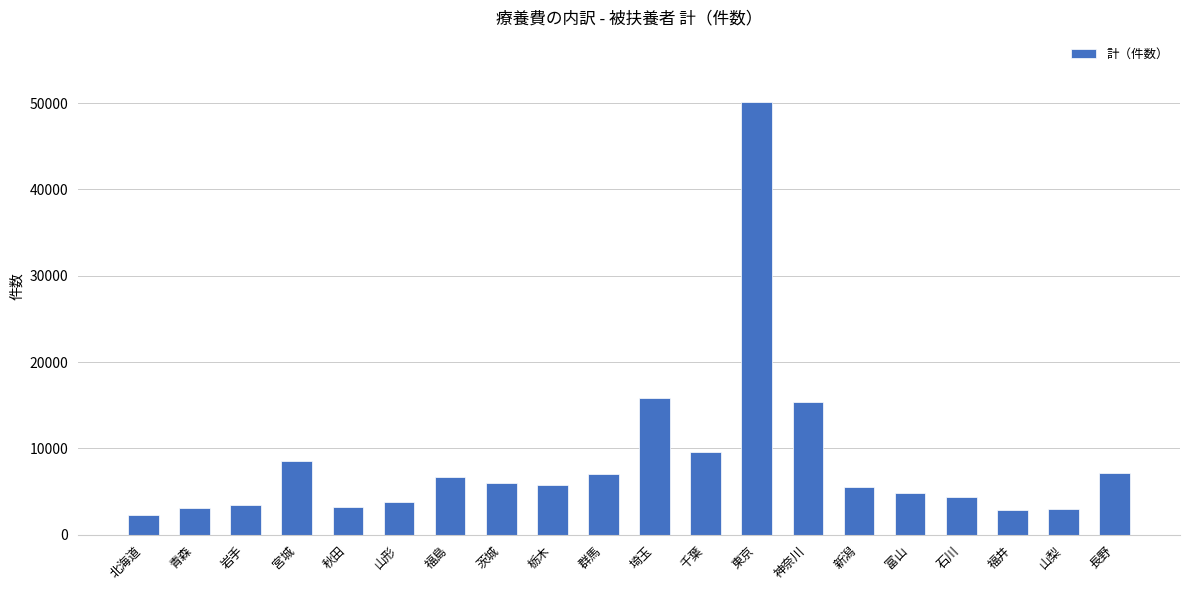

How many bars are there in total?

20